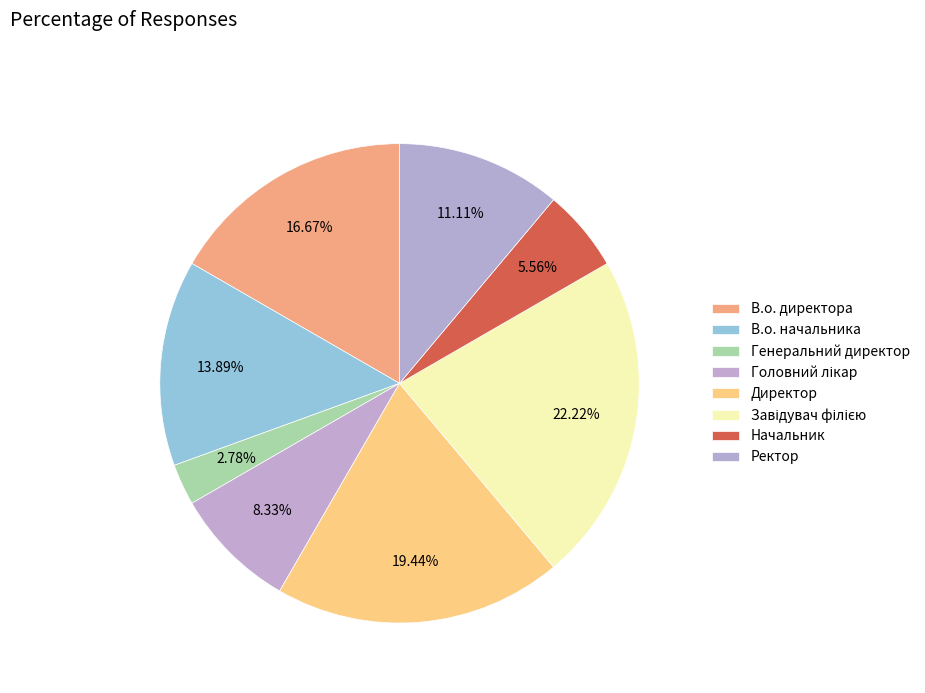

How many slices are in this pie chart?

8